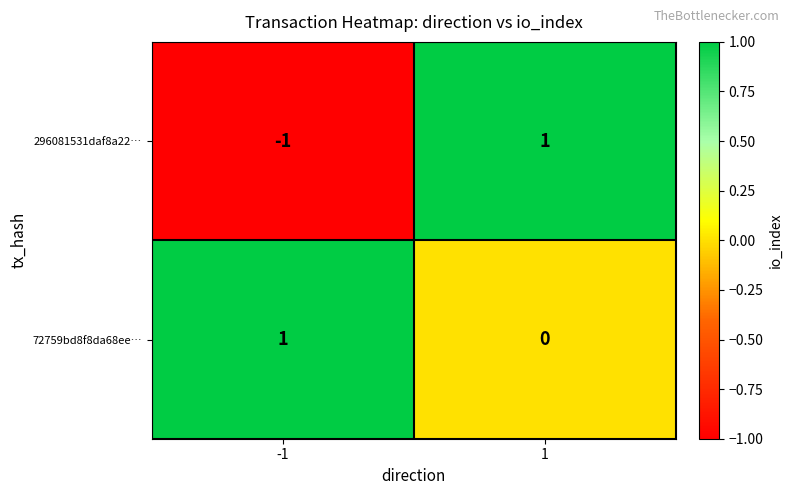

Which series has the widest spread of values?

296081531daf8a22…